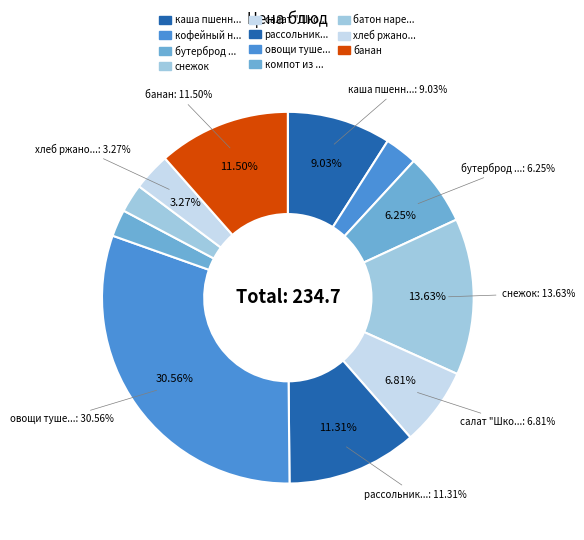

The рассольник домашний slice represents 11% of the pie. True or false?

True